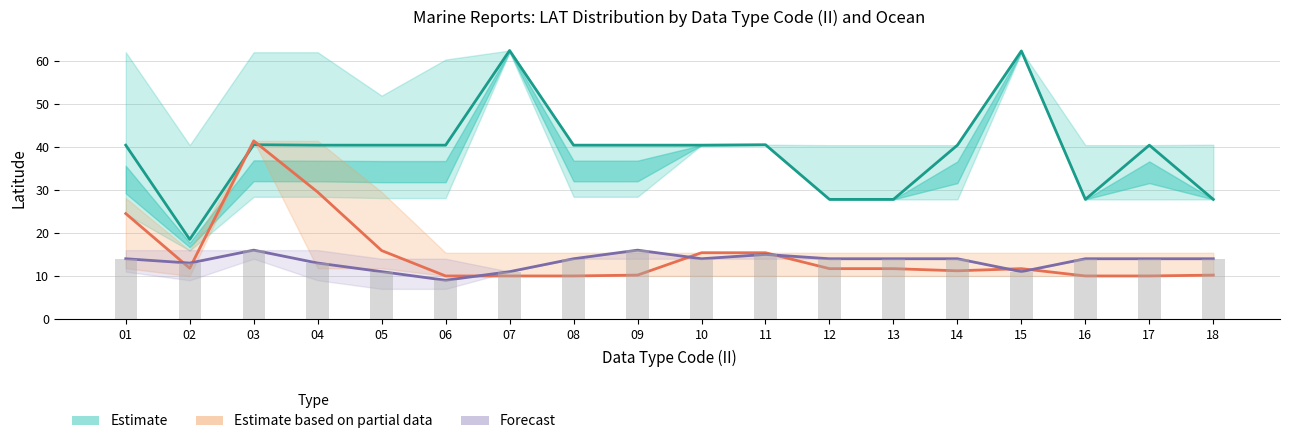

True or false: Estimate (Atlantic LAT) has a value of 62.3 at 15.

True